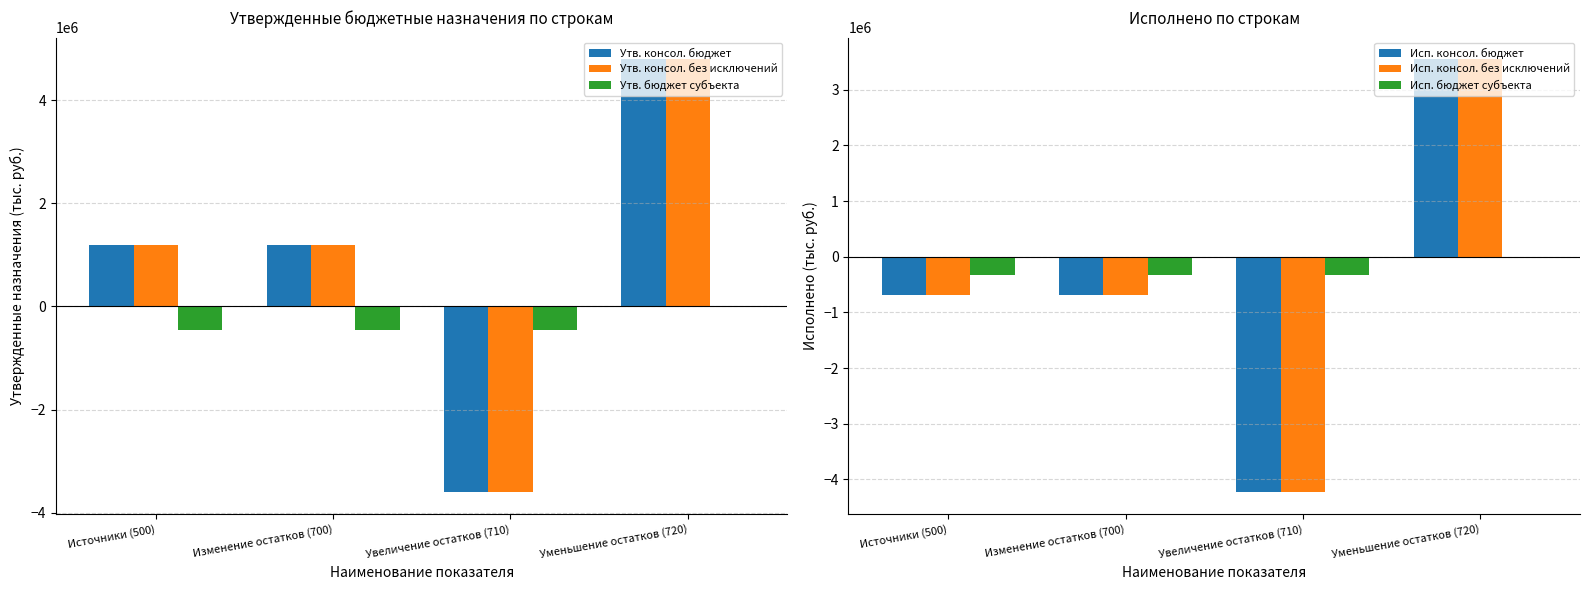

Between Источники (500) and Уменьшение остатков (720), which series saw the biggest shift?

Исп. консол. бюджет